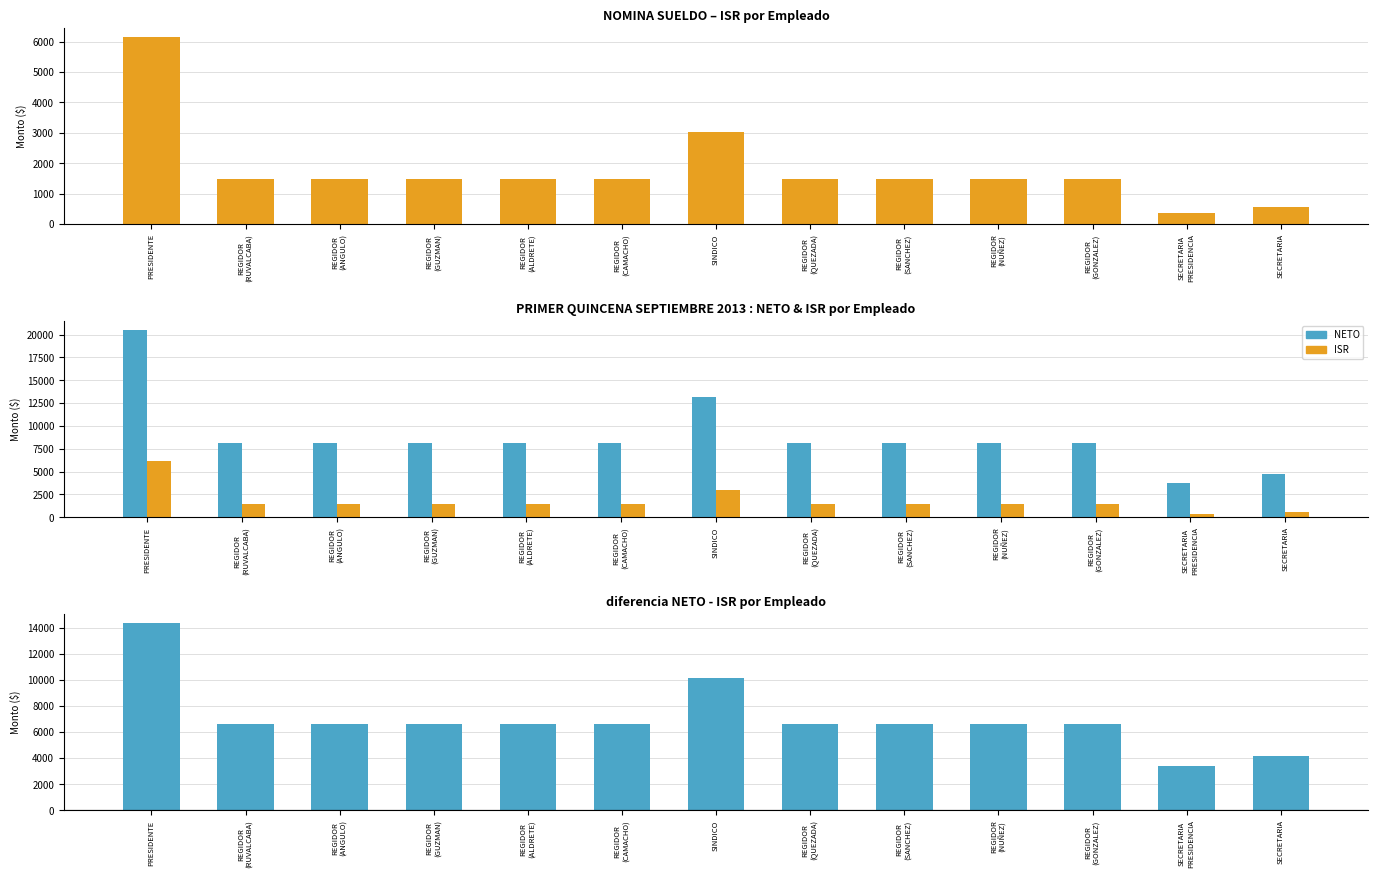

Which has a higher value, REGIDOR
(ANGULO) or REGIDOR
(RUVALCABA)?

REGIDOR
(ANGULO)